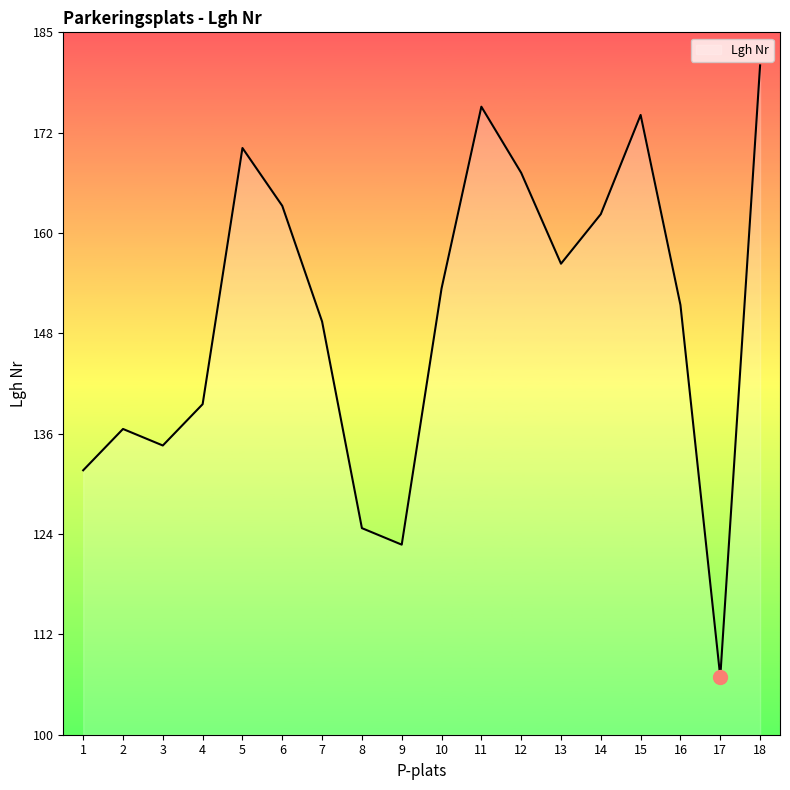

Does the chart have visible grid lines?

No